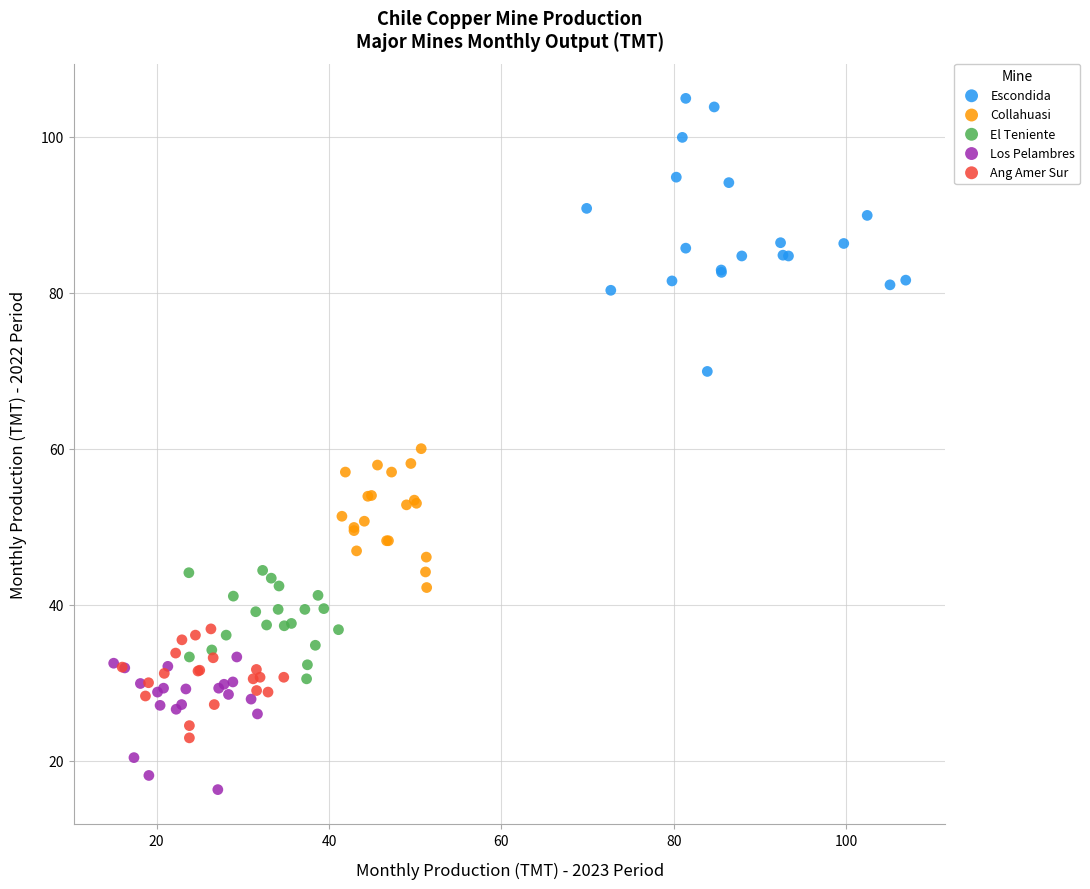

Which series reaches the minimum Y coordinate?

Los Pelambres